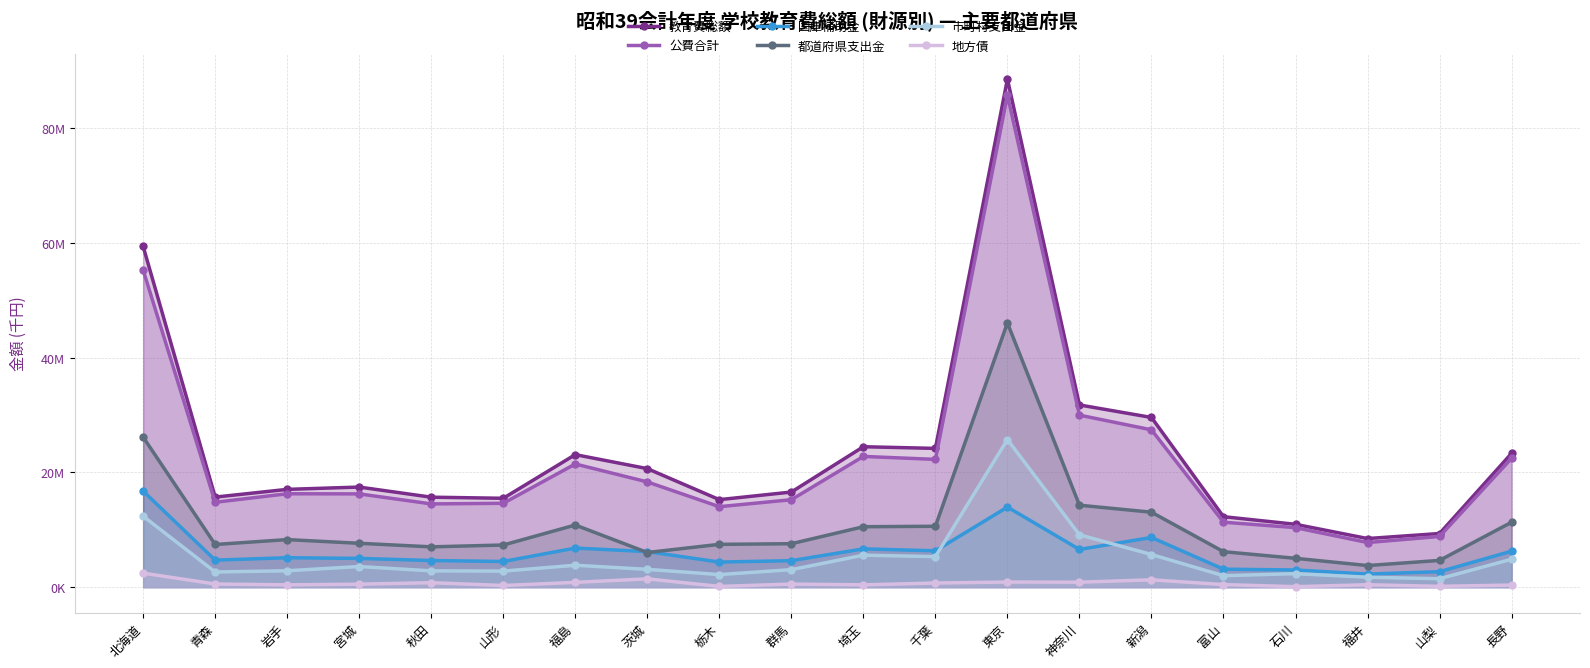

True or false: 教育費総額 and 公費合計 cross at least once.

False